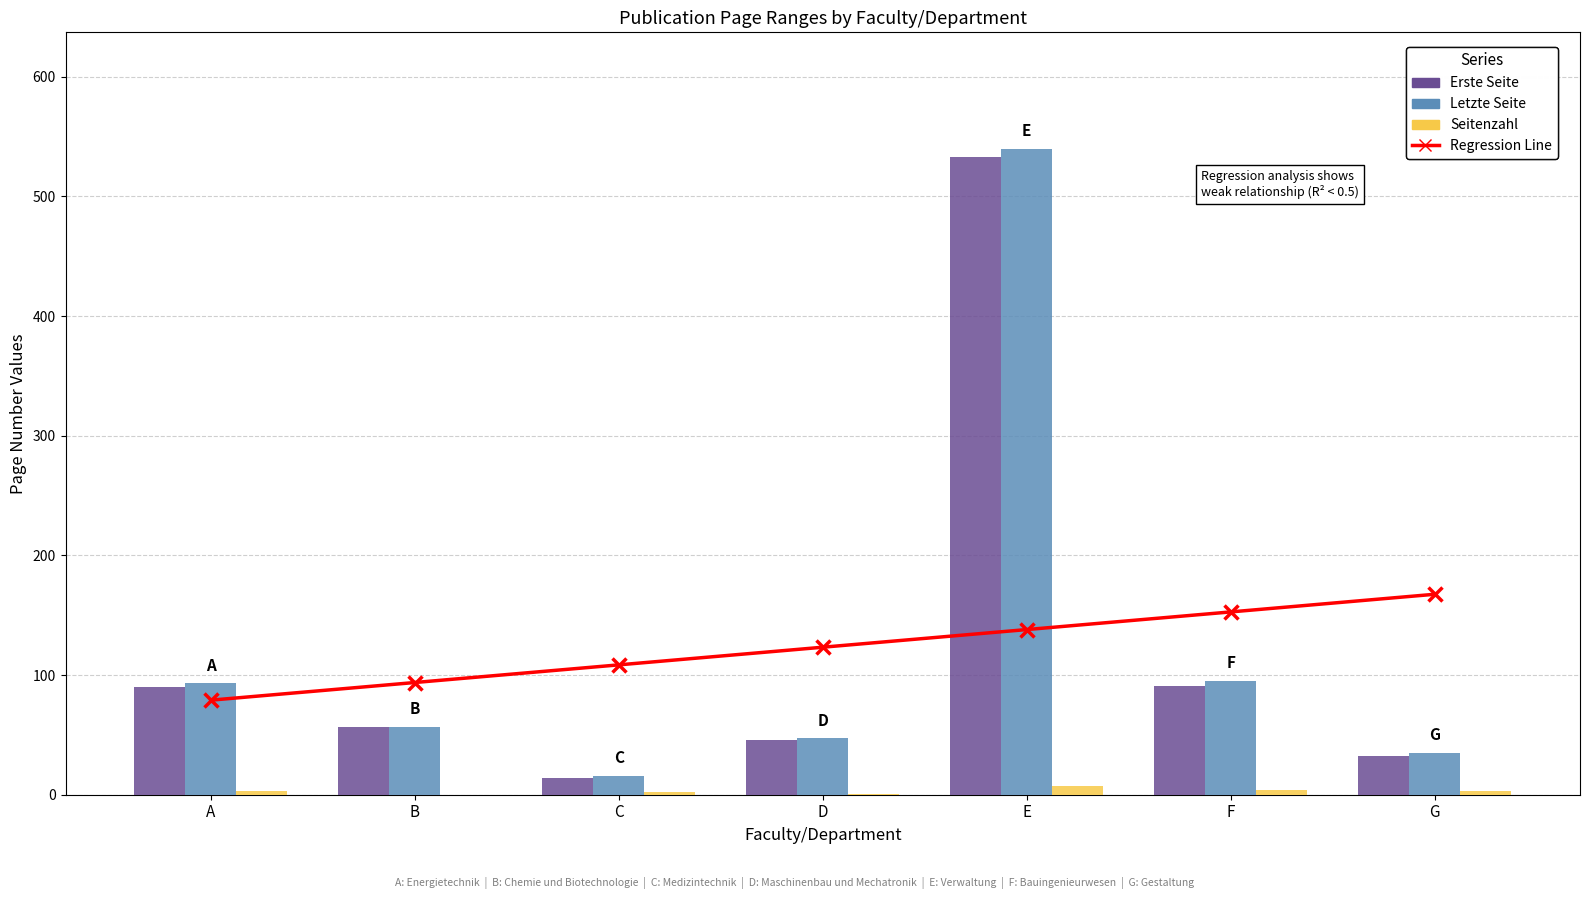

Is it true that Letzte Seite equals 95.0 at F?

True